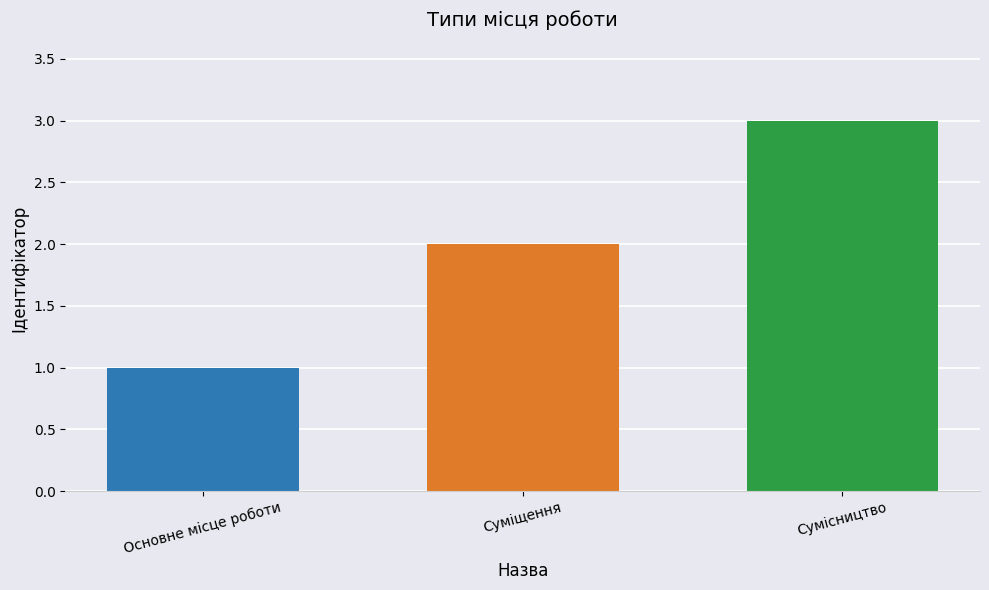

The value at Сумісництво is 1. True or false?

False